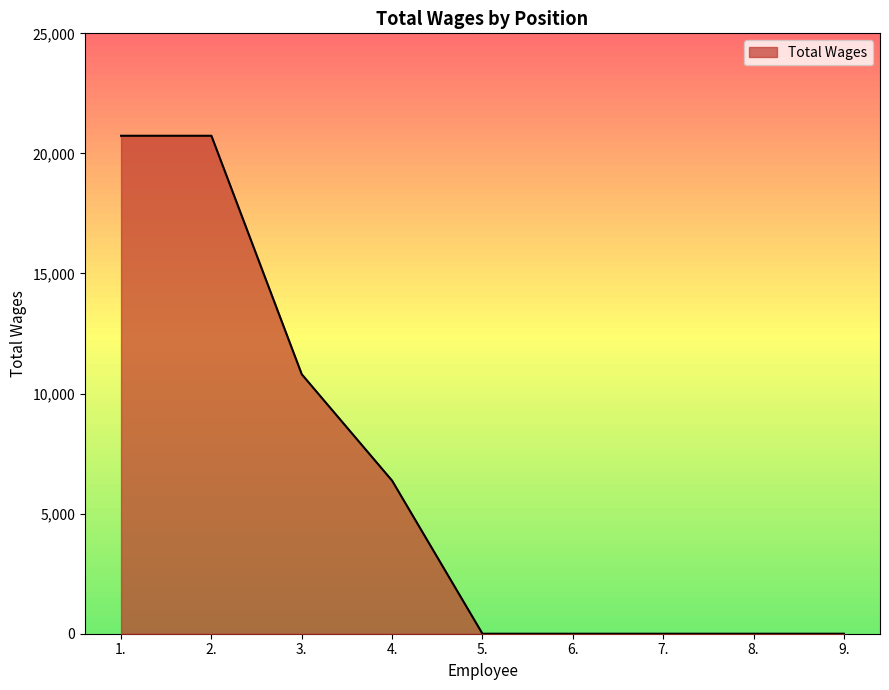

What is the difference between the second highest and second lowest values?

20735